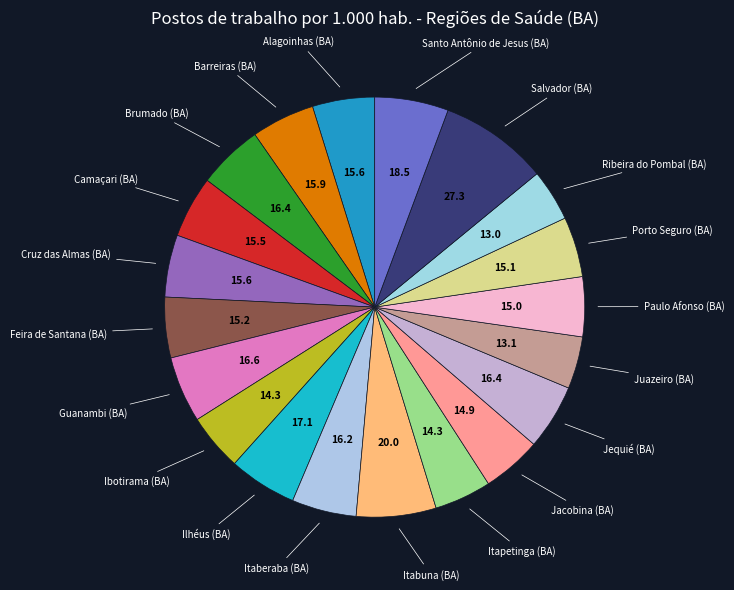

How many slices are in this pie chart?

20